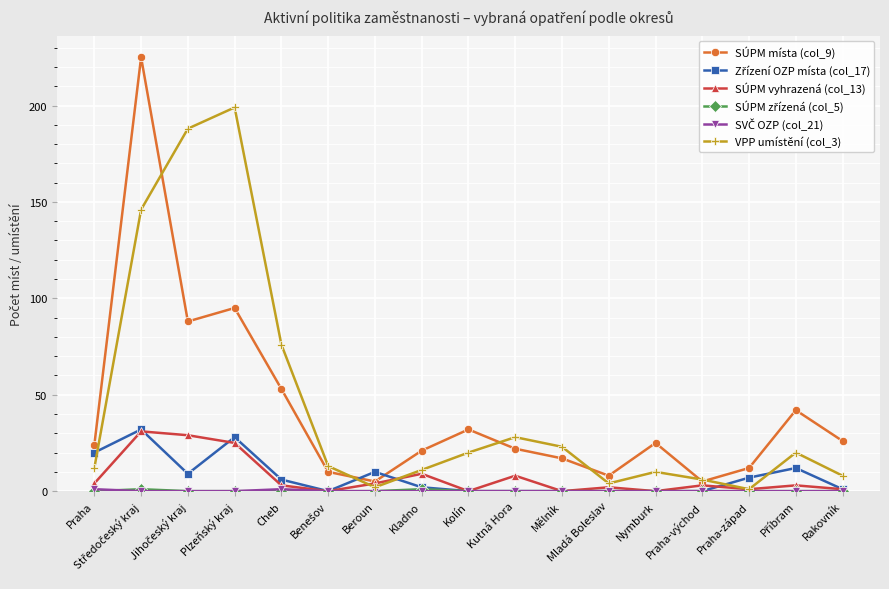

True or false: VPP umístění (col_3) has more than 1 points higher than both neighbors.

True